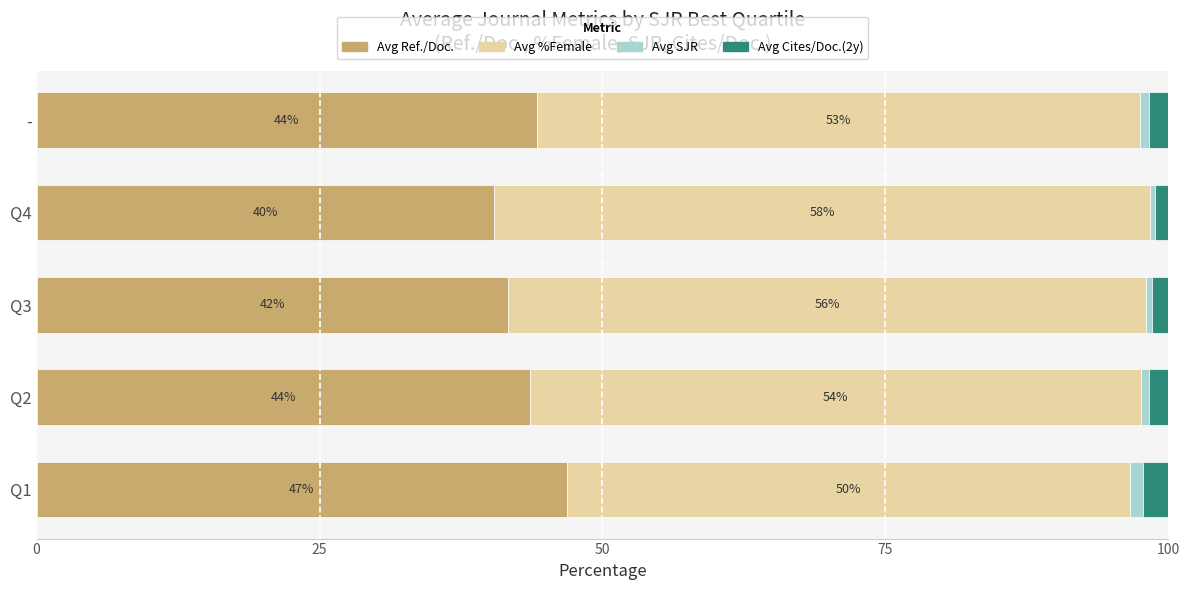

At which label does Avg Ref./Doc. reach its peak?

Q1